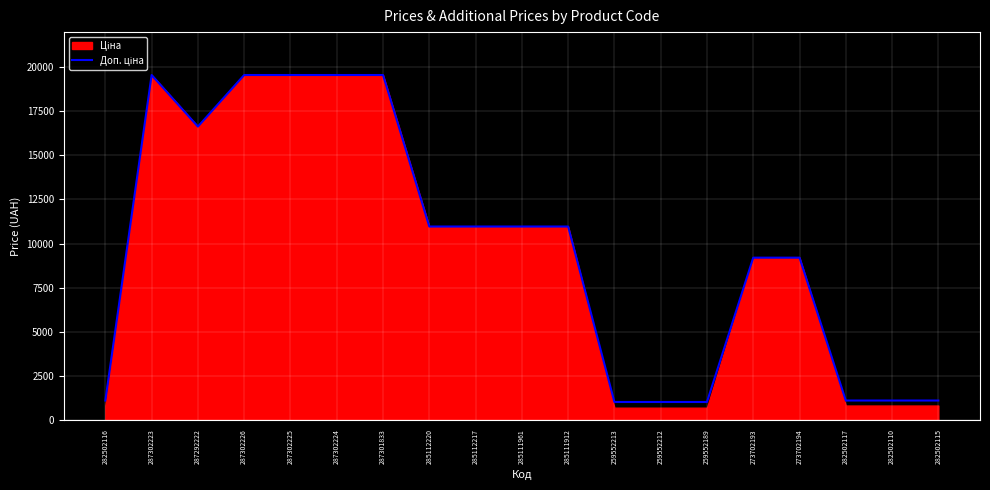

The chart shows a value of 16636.8 at 287292222. True or false?

True